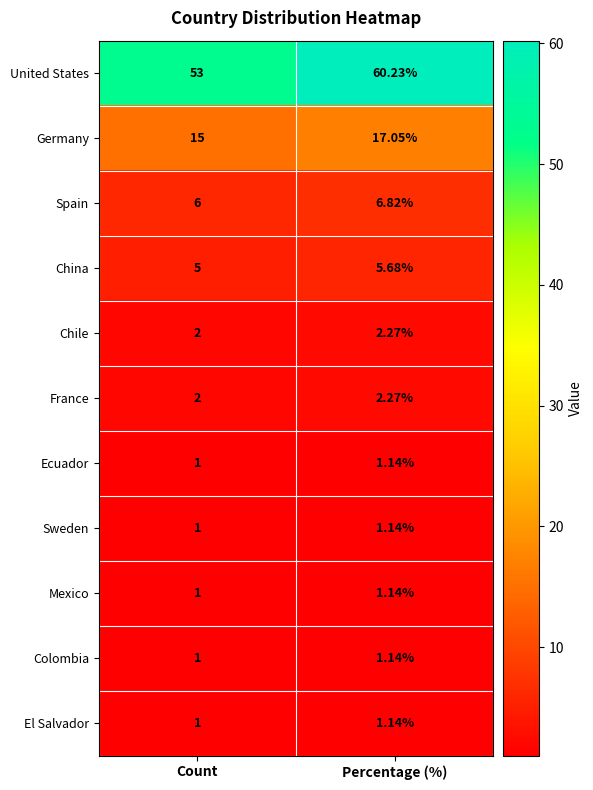

Which label corresponds to the largest value in the chart?

Percentage (%)